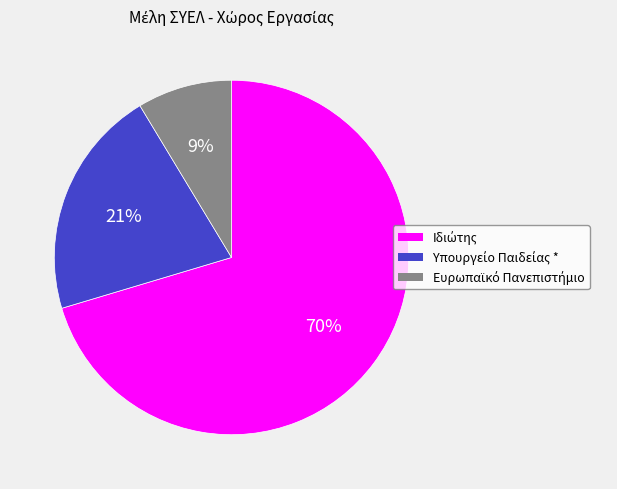

Is there a majority slice in this chart?

Yes